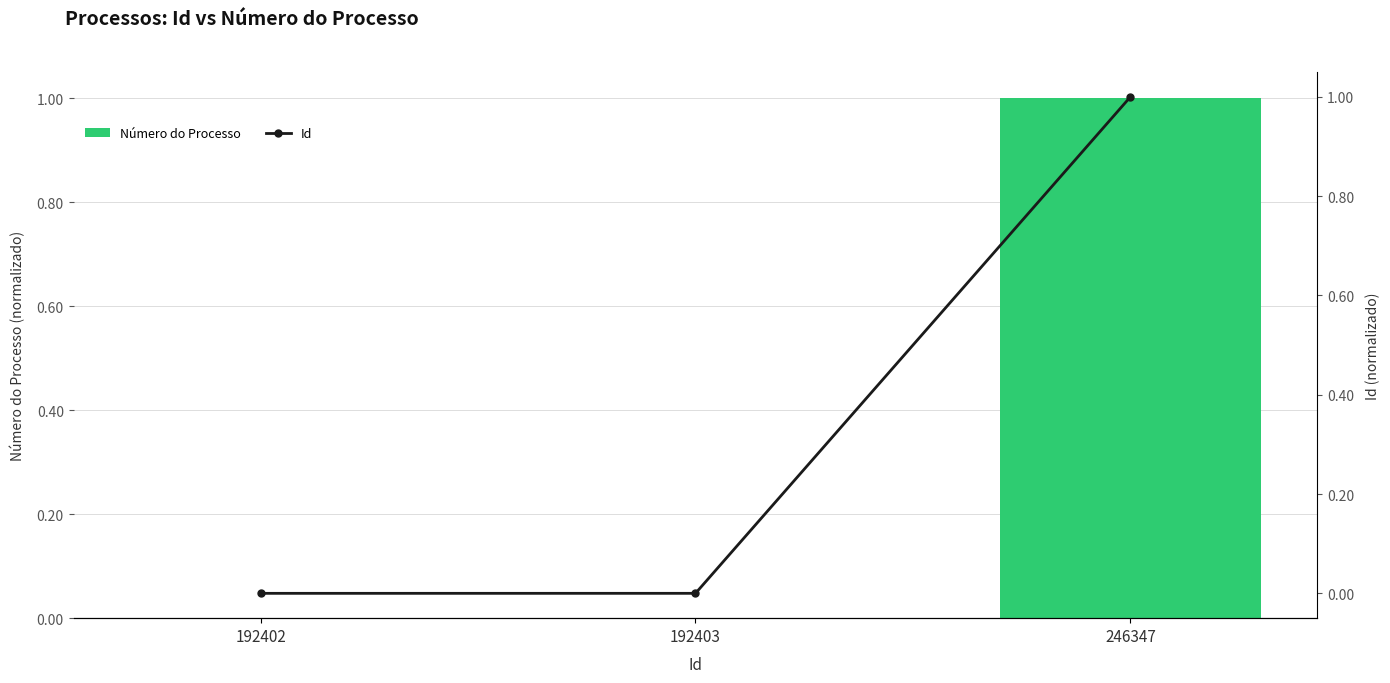

Reading left to right, extract all data points from this chart.

Número do Processo: 0.0	0.0	1.0
Id: 0.0	0.0	1.0